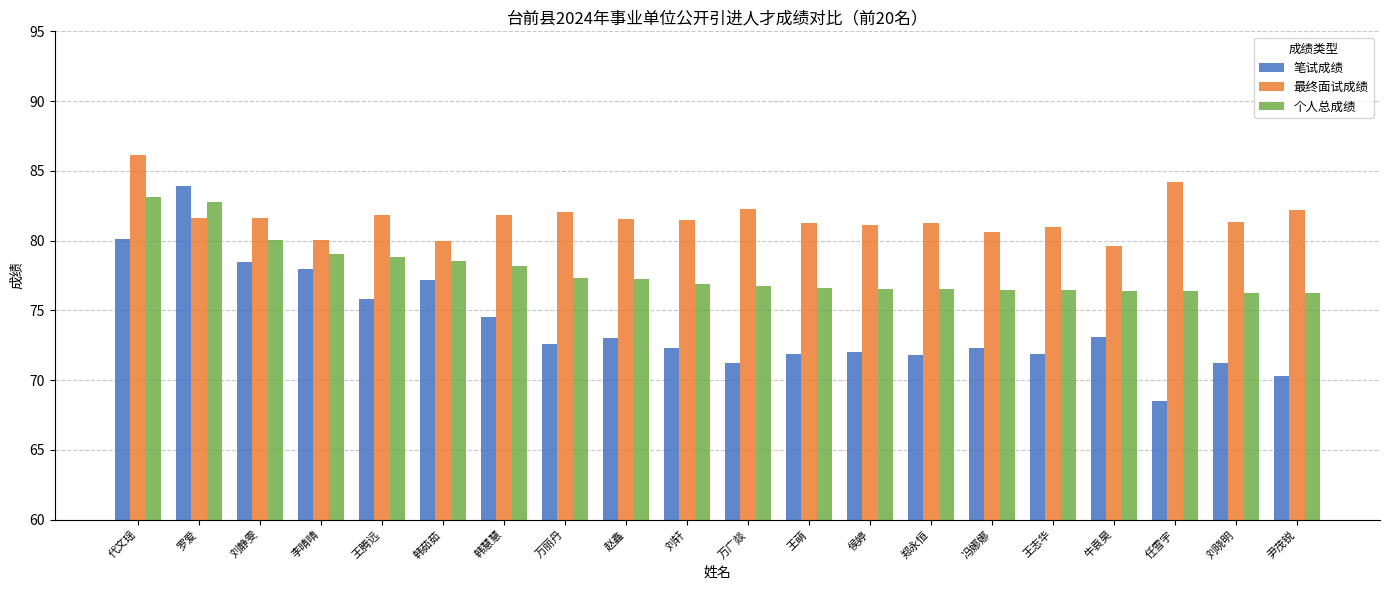

At which label does 最终面试成绩 first exceed 81?

代文瑶